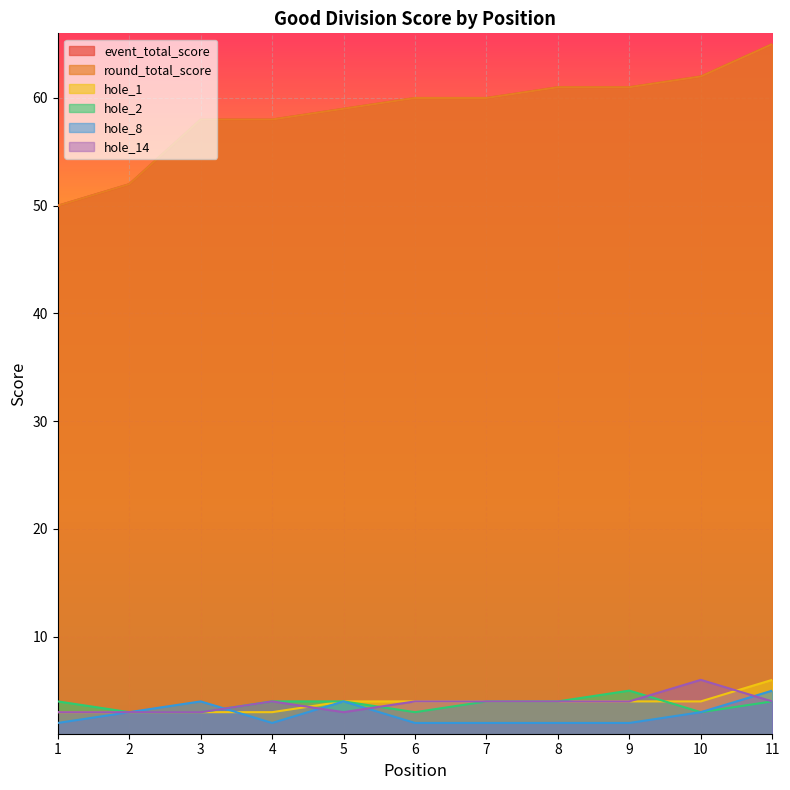

Reading left to right, what are all the values shown in this chart?

event_total_score: 50	52	58	58	59	60	60	61	61	62	65
round_total_score: 50	52	58	58	59	60	60	61	61	62	65
hole_1: 3	3	3	3	4	4	4	4	4	4	6
hole_2: 4	3	3	4	4	3	4	4	5	3	4
hole_8: 2	3	4	2	4	2	2	2	2	3	5
hole_14: 3	3	3	4	3	4	4	4	4	6	4